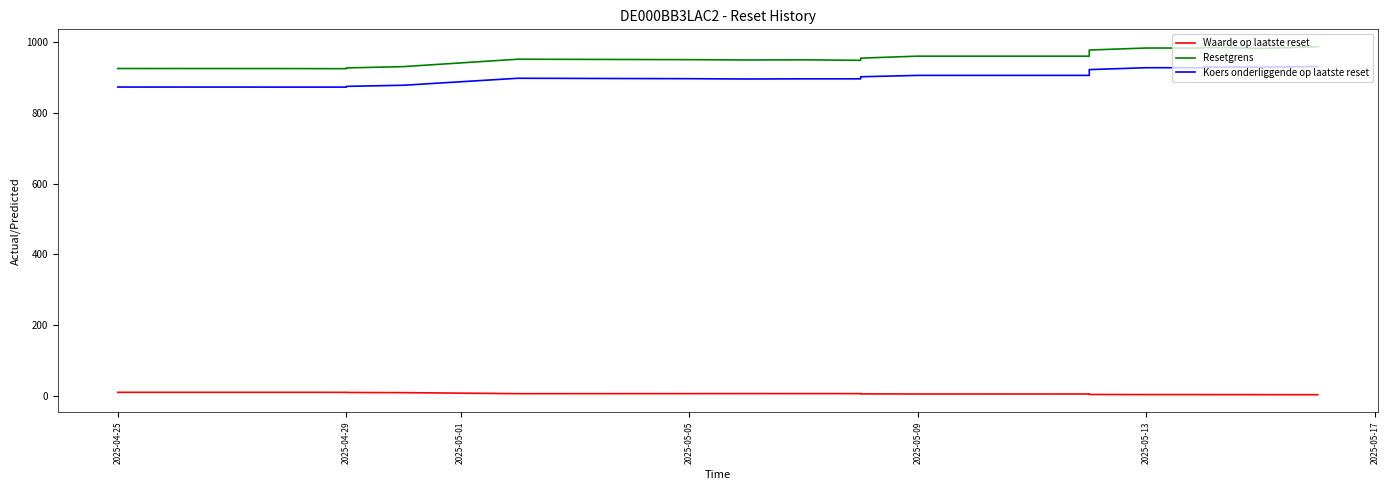

Which series has the largest total across all categories?

Resetgrens